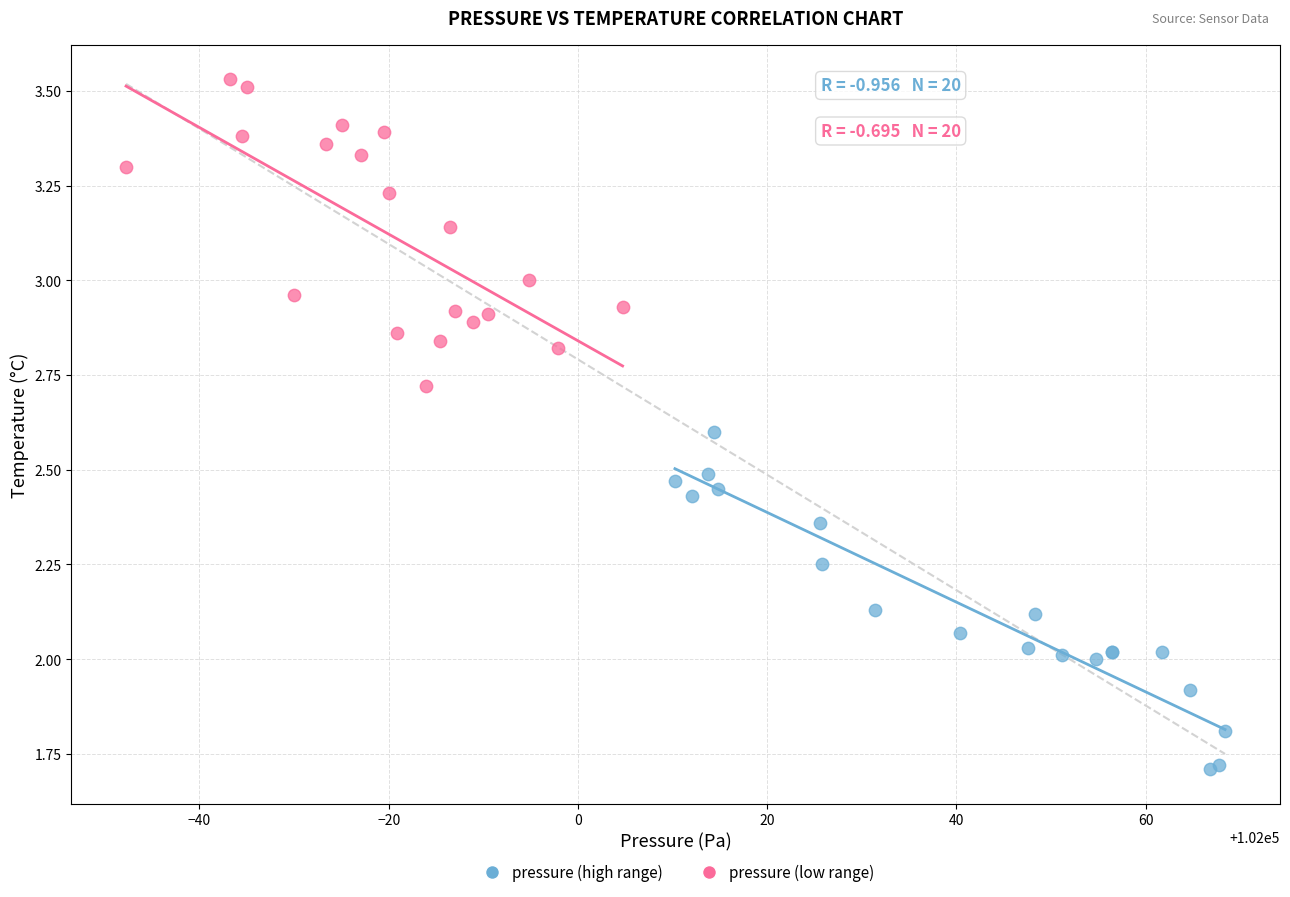

Which series reaches the minimum Y coordinate?

pressure (high range)